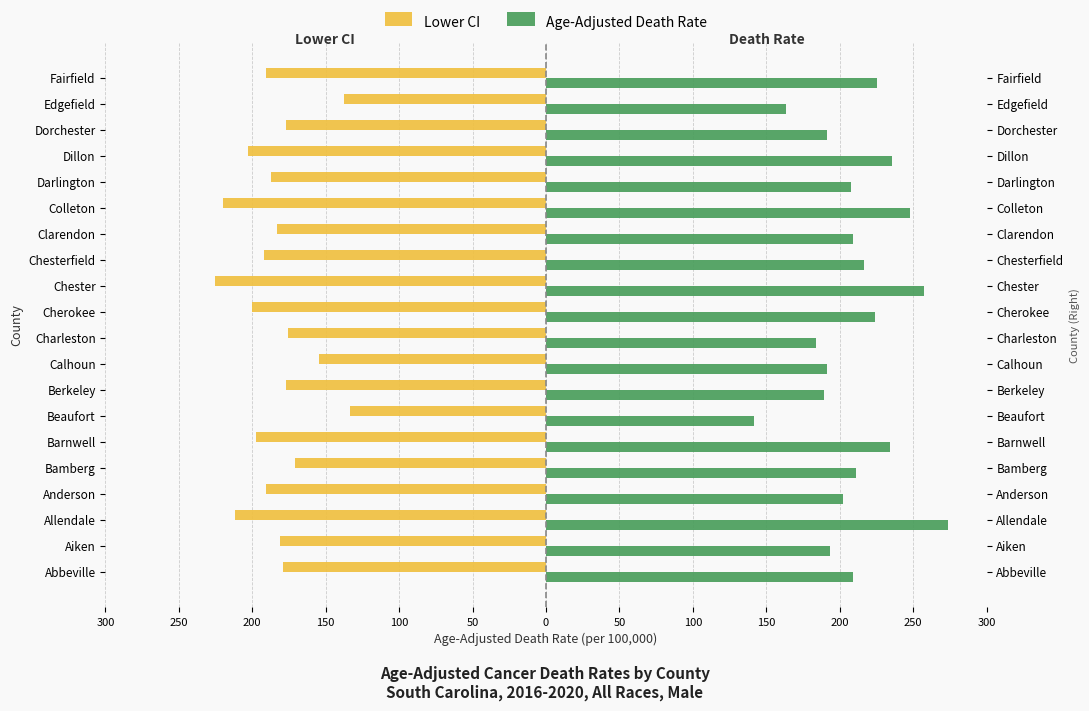

How many distinct data groups are displayed?

2